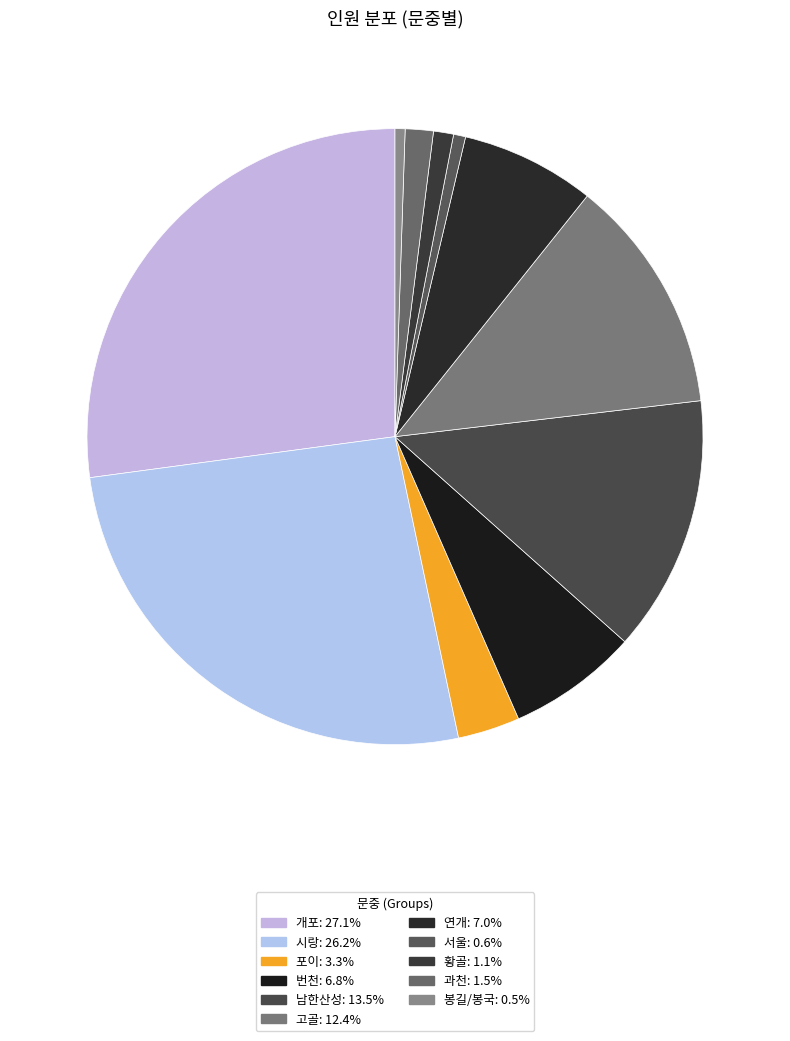

What is the smallest slice in the pie chart?

봉길/봉국